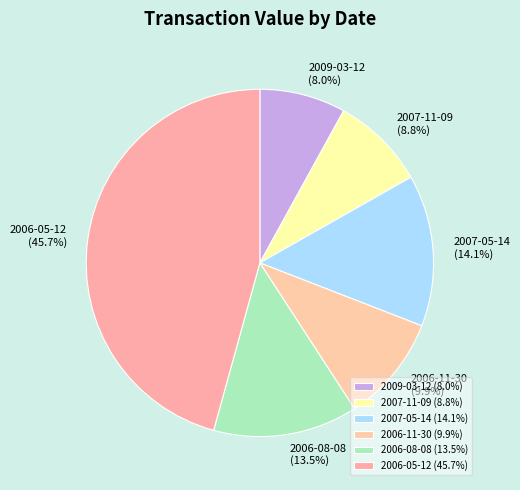

To the nearest percent, what portion does 2009-03-12 represent?

8%